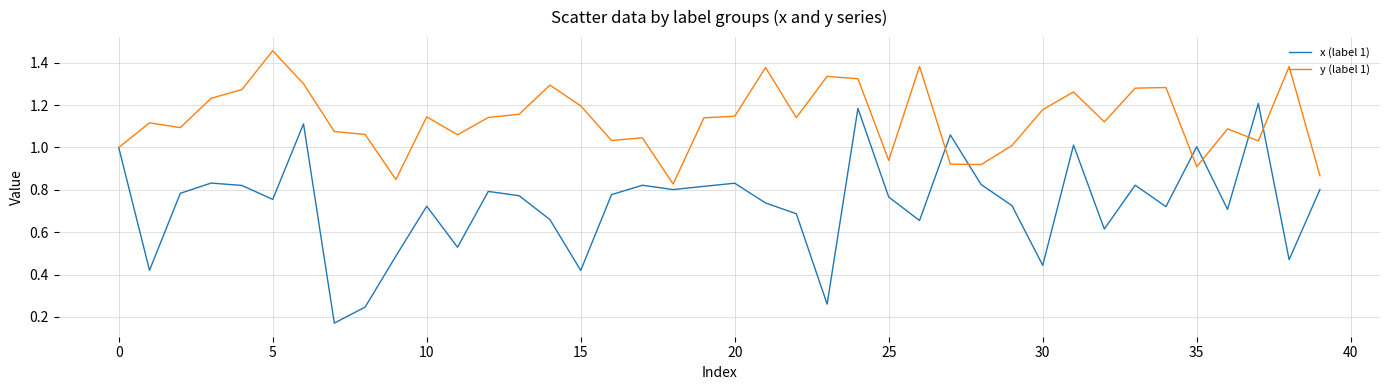

Which series has the largest total across all categories?

y (label 1)